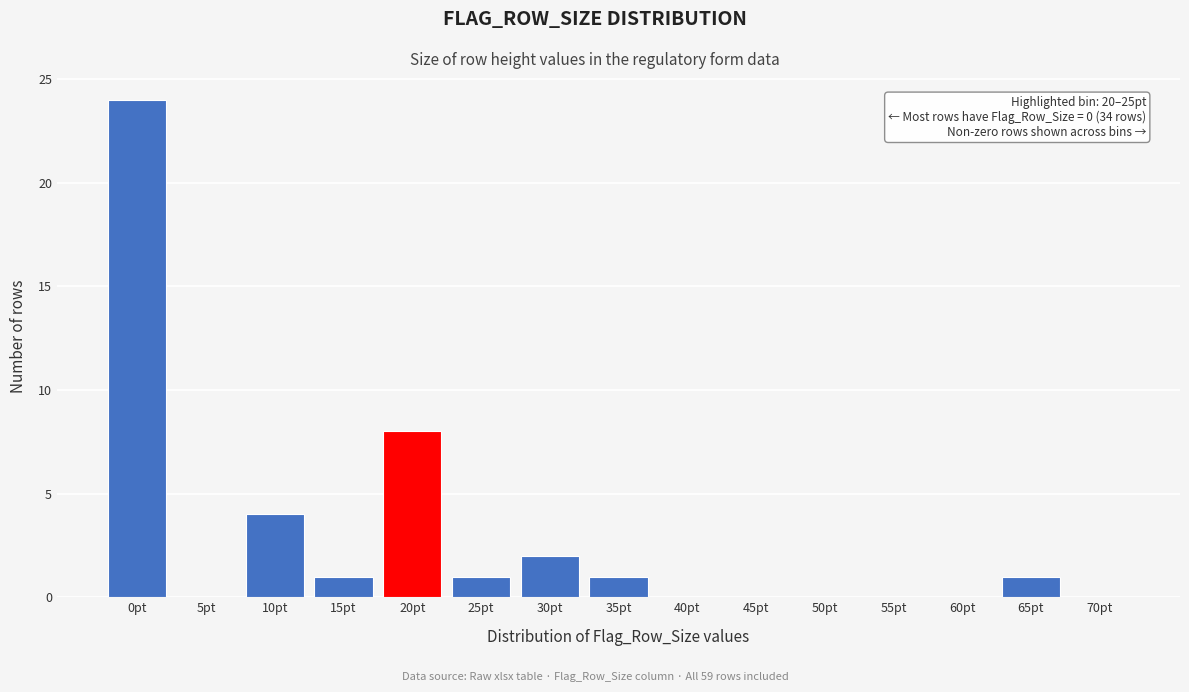

Reading left to right, transcribe all the data shown in this chart.

0pt=24	5pt=0	10pt=4	15pt=1	20pt=8	25pt=1	30pt=2	35pt=1	40pt=0	45pt=0	50pt=0	55pt=0	60pt=0	65pt=1	70pt=0